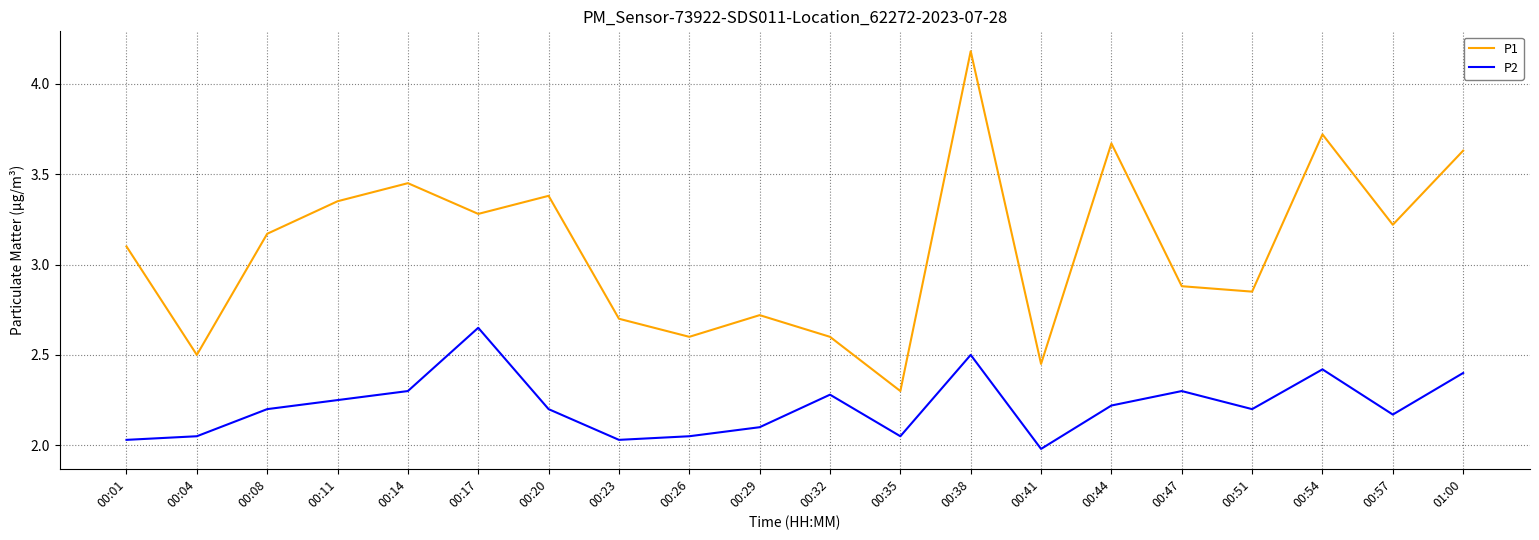

Rank the series at 00:44 from highest to lowest value.

P1, P2